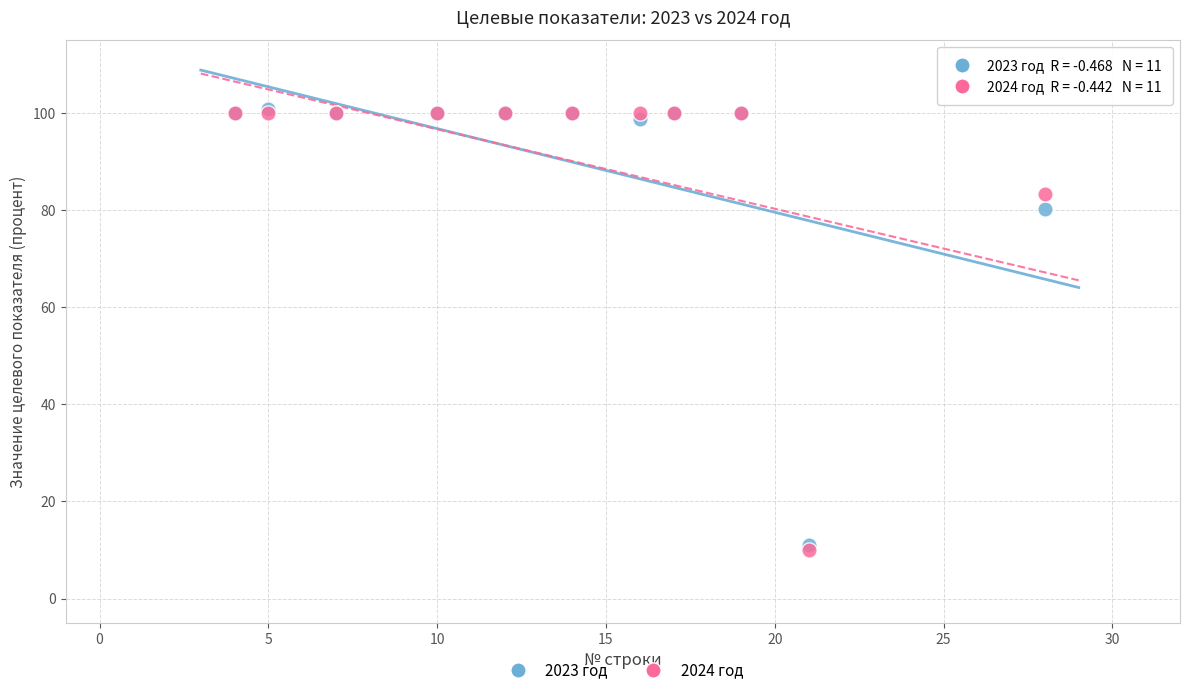

What are all the series names shown in the legend?

2023 год, 2024 год